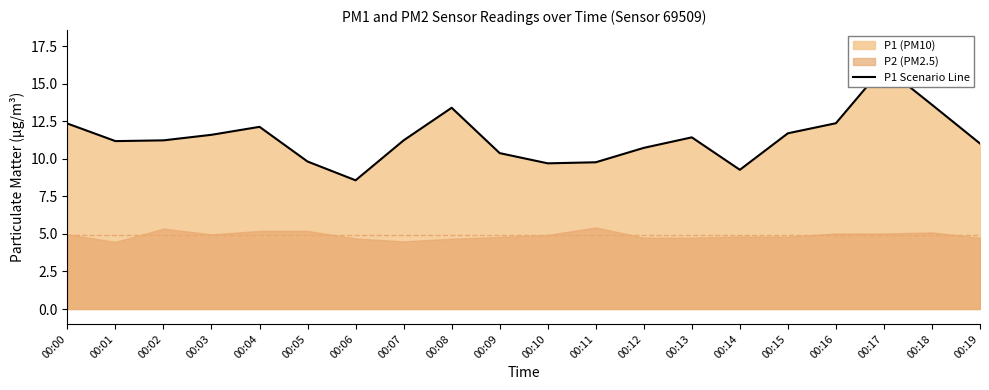

Reading right to left, what are all the values shown in this chart?

11.0	13.6	16.1	12.4	11.7	9.3	11.4	10.7	9.8	9.7	10.4	13.4	11.2	8.6	9.8	12.1	11.6	11.2	11.2	12.3